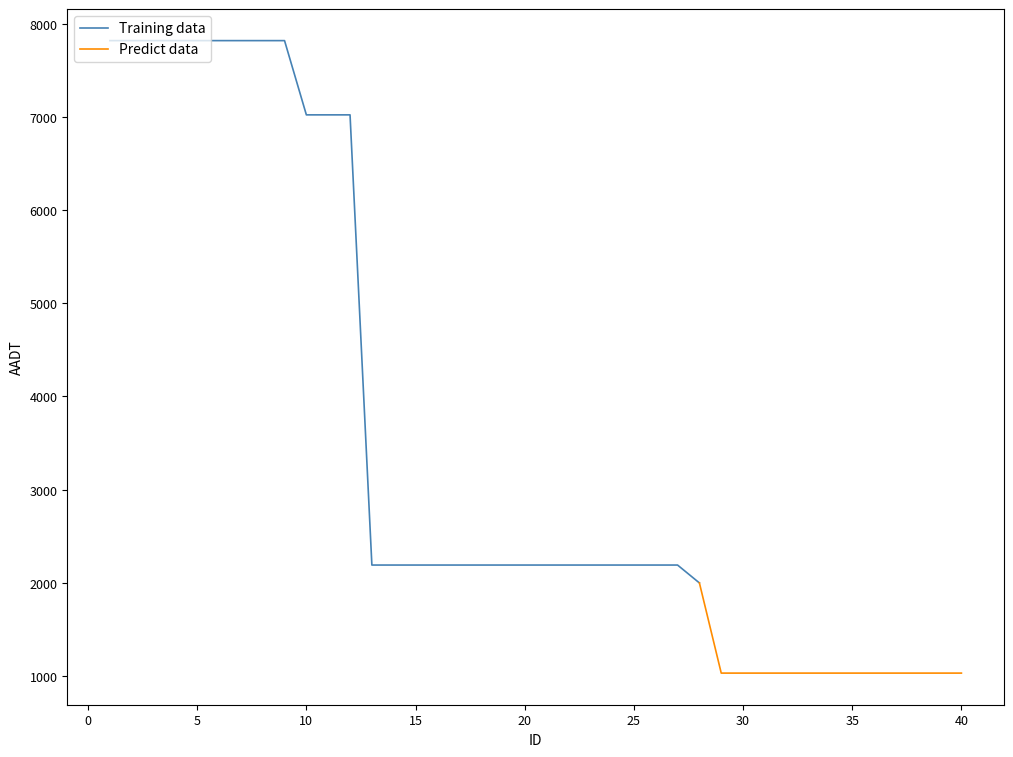

Does the chart display data point markers on the line(s)?

No